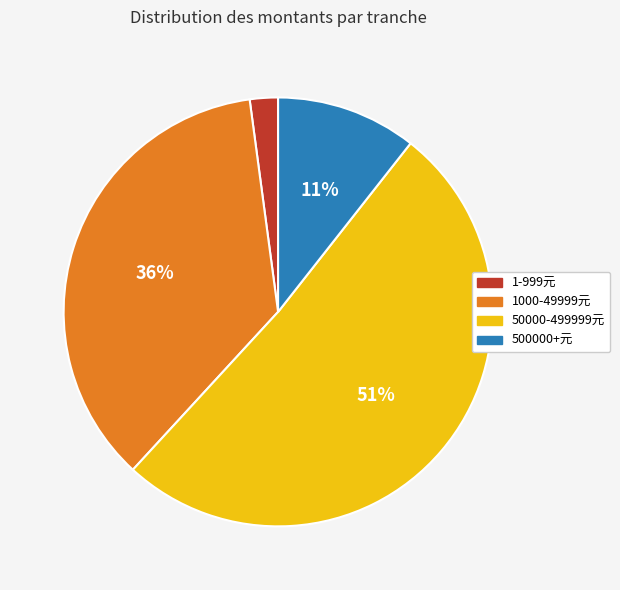

To the nearest percent, what is the average slice percentage?

25%